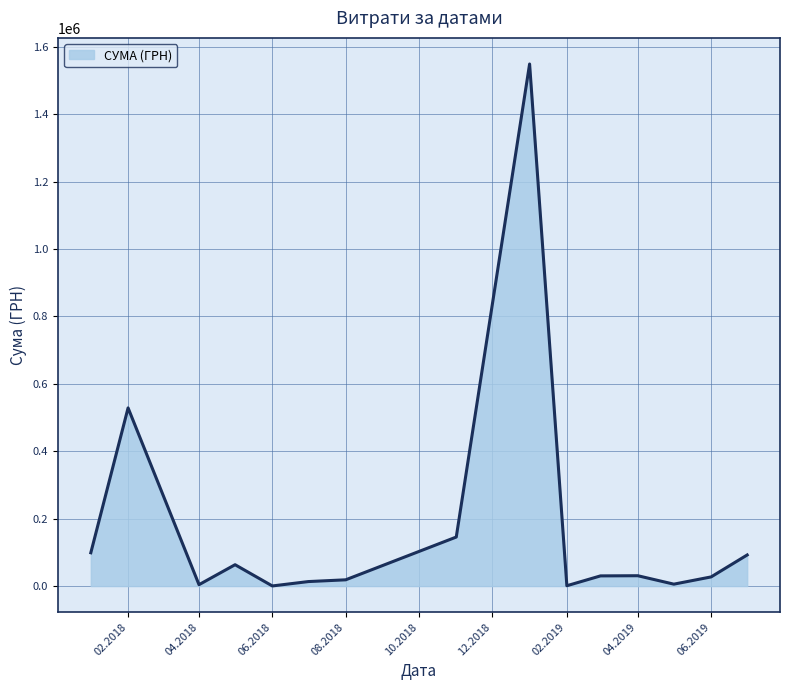

What is the greatest value displayed?

1548667.6